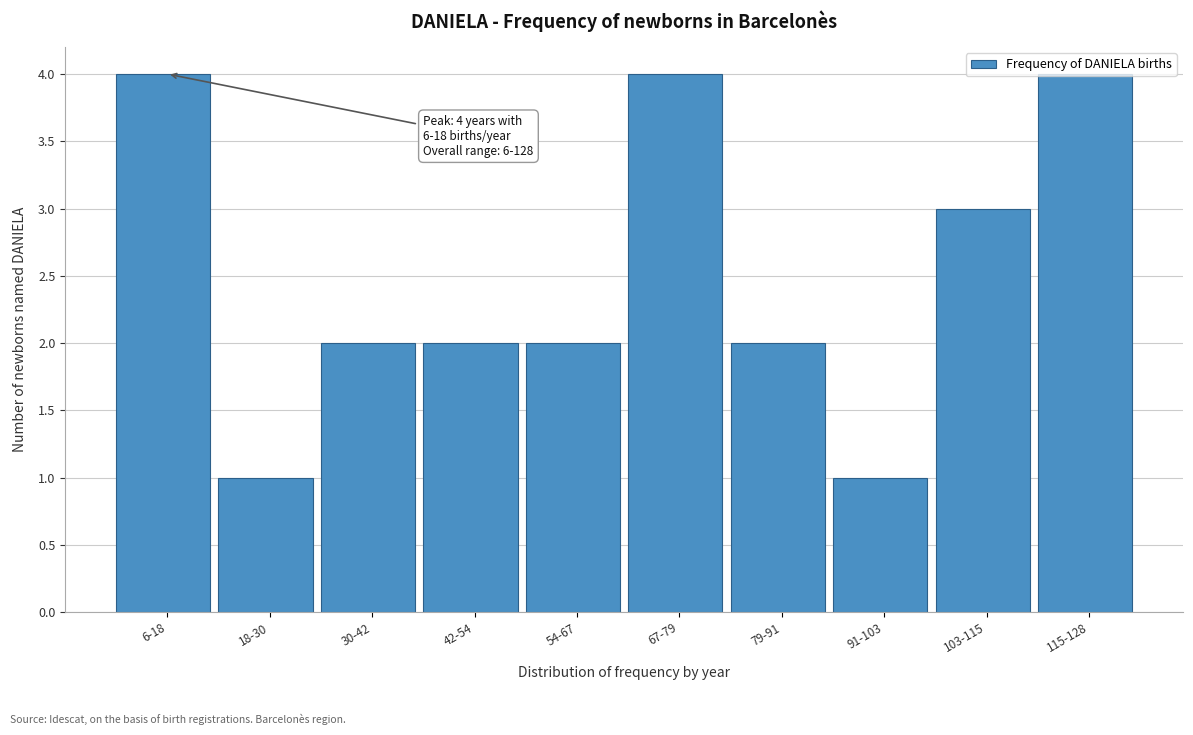

What is the sum of all values?

25